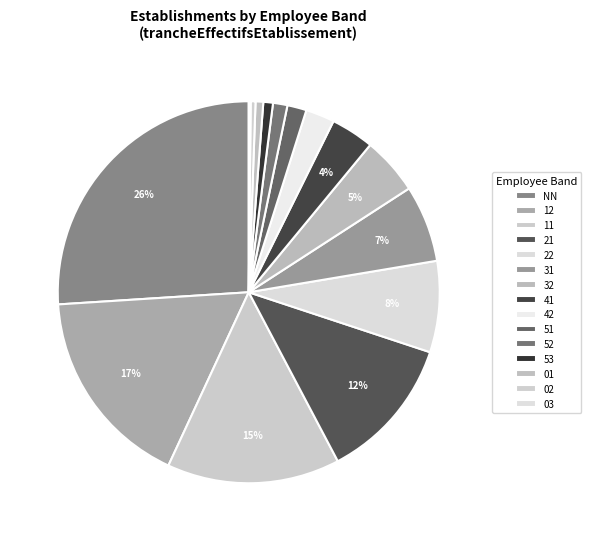

What portion of the pie excludes 31?

93.5%